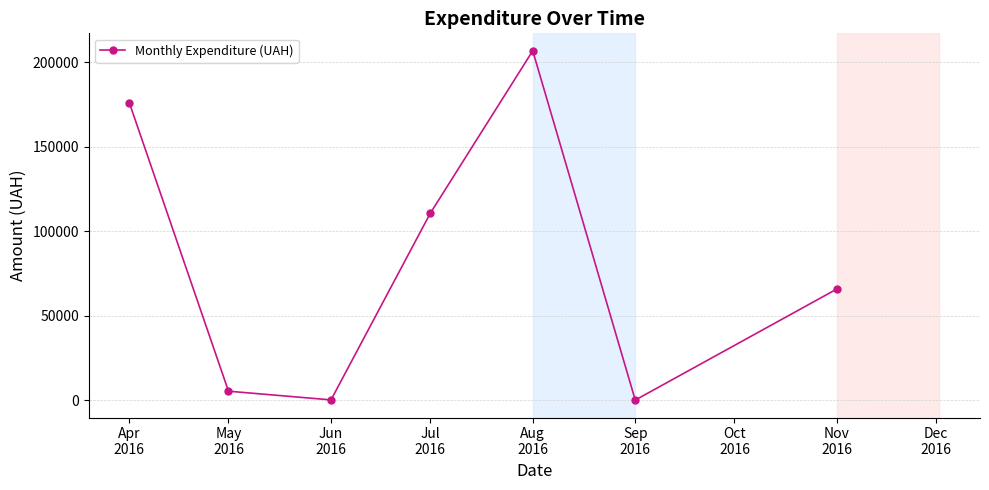

How many interior local valleys (lower than both neighbors) does the data have?

2